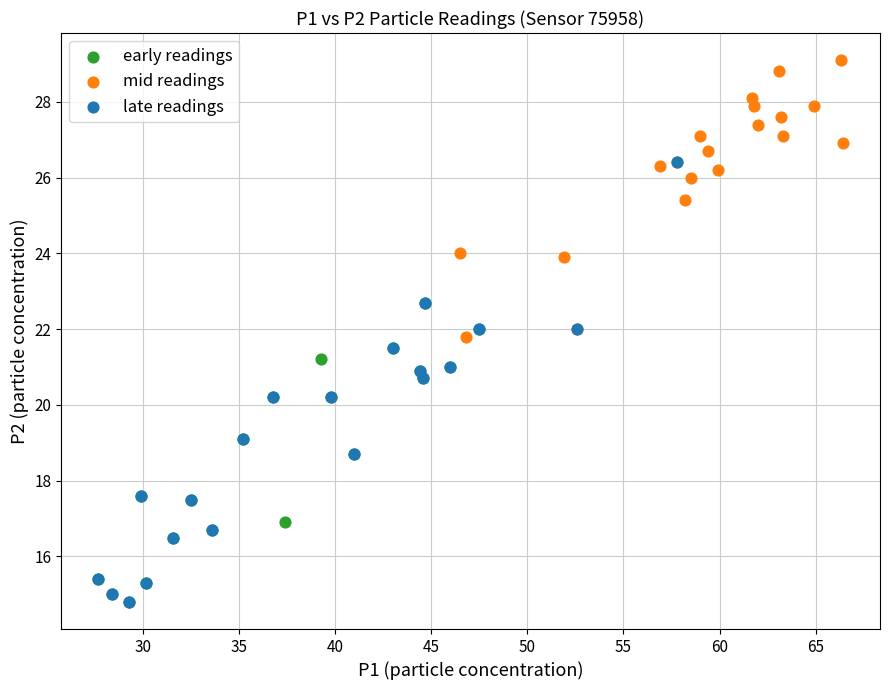

Which series reaches the maximum Y coordinate?

mid readings